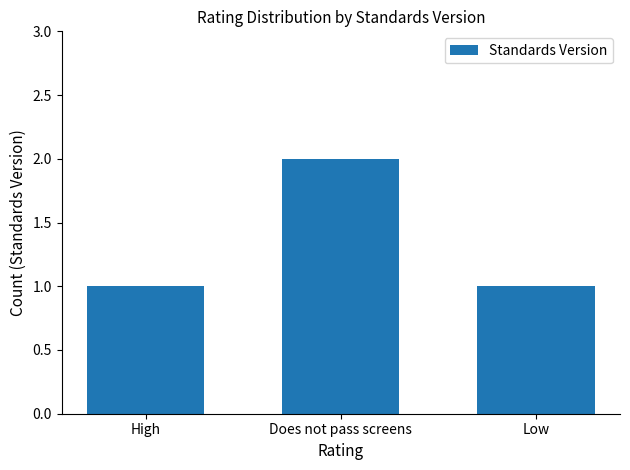

How many data points does each series have?

3